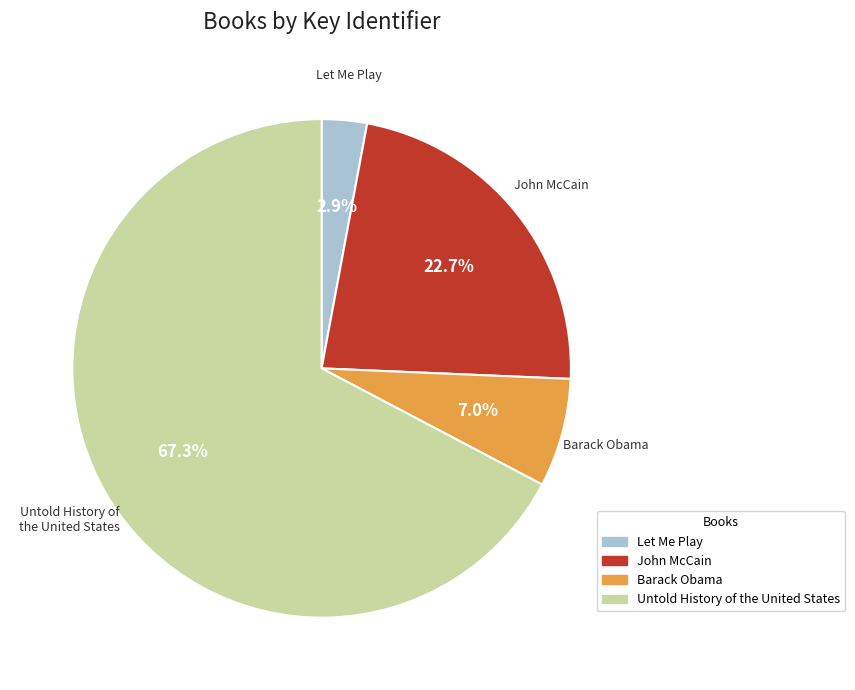

The John McCain slice represents 23% of the pie. True or false?

True